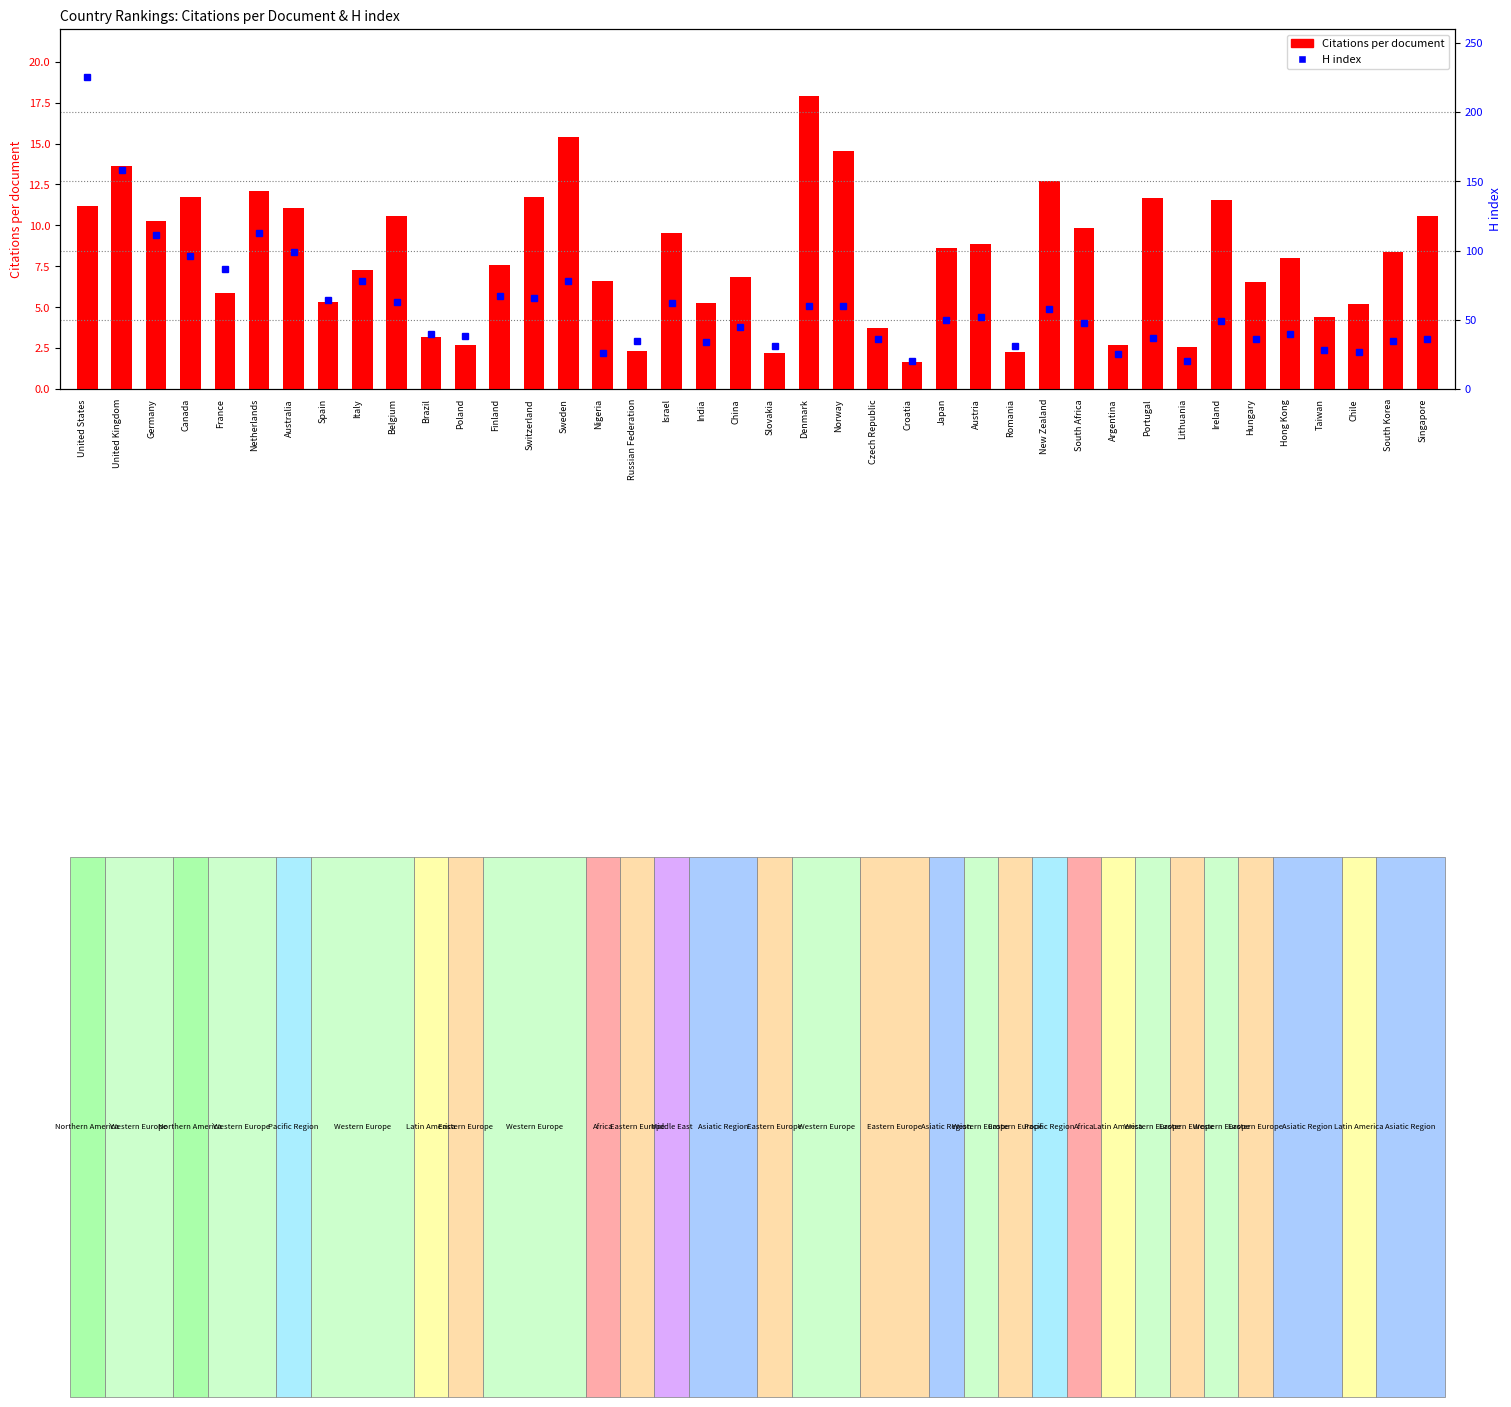

Rank the categories by H index value from lowest to highest.

Croatia, Lithuania, Argentina, Nigeria, Chile, Taiwan, Slovakia, Romania, India, Russian Federation, South Korea, Czech Republic, Hungary, Singapore, Portugal, Poland, Brazil, Hong Kong, China, South Africa, Ireland, Japan, Austria, New Zealand, Denmark, Norway, Israel, Belgium, Spain, Switzerland, Finland, Italy, Sweden, France, Canada, Australia, Germany, Netherlands, United Kingdom, United States